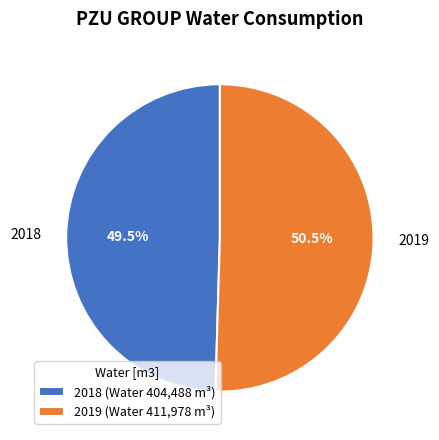

Approximately how many times larger is the value at 2019 compared to 2018?

1.0